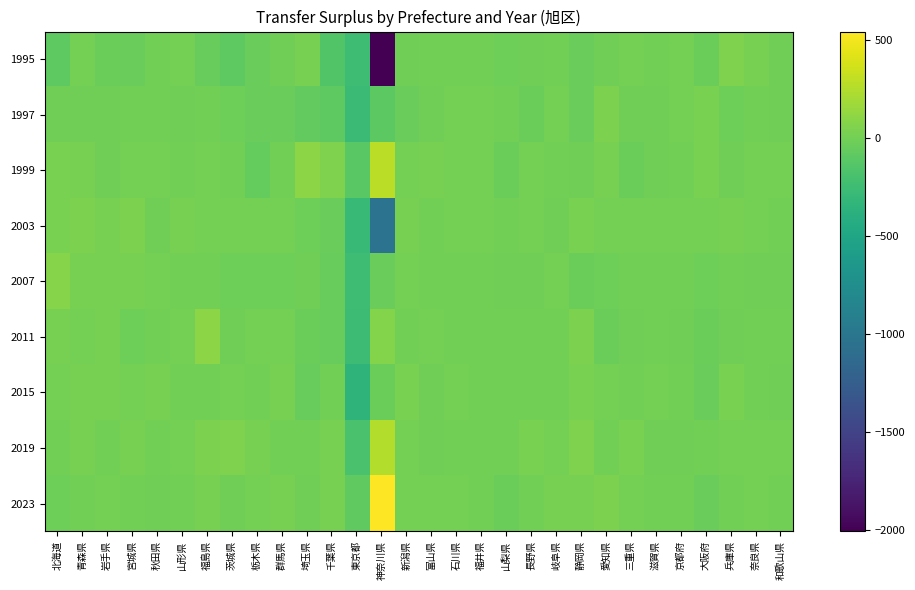

Reading left to right, extract all data points from this chart.

1995: 北海道=-88	青森県=12	岩手県=-29	宮城県=-44	秋田県=-4	山形県=12	福島県=-46	茨城県=-84	栃木県=-40	群馬県=-9	埼玉県=16	千葉県=-151	東京都=-244	神奈川県=-2004	新潟県=-11	富山県=5	石川県=5	福井県=-4	山梨県=-20	長野県=-8	岐阜県=2	静岡県=-36	愛知県=-8	三重県=8	滋賀県=-2	京都府=8	大阪府=-32	兵庫県=48	奈良県=16	和歌山県=-14
1997: 北海道=-8	青森県=-6	岩手県=-9	宮城県=-4	秋田県=5	山形県=-6	福島県=5	茨城県=-15	栃木県=-35	群馬県=-37	埼玉県=-69	千葉県=-92	東京都=-263	神奈川県=-95	新潟県=-37	富山県=-13	石川県=8	福井県=10	山梨県=-1	長野県=-28	岐阜県=11	静岡県=-42	愛知県=41	三重県=-5	滋賀県=-11	京都府=13	大阪府=29	兵庫県=-19	奈良県=-2	和歌山県=-5
1999: 北海道=34	青森県=17	岩手県=-7	宮城県=15	秋田県=12	山形県=1	福島県=14	茨城県=-1	栃木県=-59	群馬県=-3	埼玉県=104	千葉県=55	東京都=-106	神奈川県=278	新潟県=12	富山県=23	石川県=9	福井県=8	山梨県=-29	長野県=7	岐阜県=-2	静岡県=-9	愛知県=25	三重県=-33	滋賀県=-7	京都府=3	大阪府=33	兵庫県=-7	奈良県=15	和歌山県=10
2003: 北海道=29	青森県=42	岩手県=16	宮城県=39	秋田県=-9	山形県=18	福島県=14	茨城県=12	栃木県=6	群馬県=9	埼玉県=-15	千葉県=-36	東京都=-273	神奈川県=-1034	新潟県=20	富山県=4	石川県=13	福井県=8	山梨県=5	長野県=11	岐阜県=-8	静岡県=27	愛知県=9	三重県=9	滋賀県=6	京都府=6	大阪府=7	兵庫県=24	奈良県=14	和歌山県=3
2007: 北海道=83	青森県=17	岩手県=18	宮城県=24	秋田県=11	山形県=2	福島県=0	茨城県=-22	栃木県=-23	群馬県=-19	埼玉県=-13	千葉県=-50	東京都=-246	神奈川県=-43	新潟県=11	富山県=-2	石川県=1	福井県=-3	山梨県=-14	長野県=-9	岐阜県=6	静岡県=-28	愛知県=-23	三重県=-4	滋賀県=-3	京都府=-4	大阪府=-24	兵庫県=0	奈良県=-6	和歌山県=-6
2011: 北海道=16	青森県=6	岩手県=23	宮城県=-23	秋田県=-3	山形県=6	福島県=96	茨城県=-14	栃木県=12	群馬県=11	埼玉県=-31	千葉県=-53	東京都=-253	神奈川県=73	新潟県=-2	富山県=15	石川県=-4	福井県=-4	山梨県=5	長野県=-4	岐阜県=4	静岡県=38	愛知県=-25	三重県=-14	滋賀県=5	京都府=-6	大阪府=-29	兵庫県=-10	奈良県=-4	和歌山県=-2
2015: 北海道=15	青森県=19	岩手県=21	宮城県=12	秋田県=23	山形県=0	福島県=0	茨城県=15	栃木県=3	群馬県=16	埼玉県=-46	千葉県=-1	東京都=-343	神奈川県=-29	新潟県=30	富山県=-7	石川県=11	福井県=-2	山梨県=-2	長野県=3	岐阜県=5	静岡県=30	愛知県=12	三重県=2	滋賀県=7	京都府=2	大阪府=-35	兵庫県=27	奈良県=3	和歌山県=-6
2019: 北海道=2	青森県=18	岩手県=2	宮城県=17	秋田県=1	山形県=11	福島県=36	茨城県=50	栃木県=24	群馬県=0	埼玉県=-3	千葉県=16	東京都=-187	神奈川県=253	新潟県=11	富山県=-5	石川県=-3	福井県=5	山梨県=0	長野県=26	岐阜県=6	静岡県=52	愛知県=0	三重県=28	滋賀県=-10	京都府=-11	大阪府=-4	兵庫県=13	奈良県=8	和歌山県=6
2023: 北海道=-15	青森県=3	岩手県=7	宮城県=-2	秋田県=-5	山形県=4	福島県=16	茨城県=-6	栃木県=7	群馬県=18	埼玉県=-6	千葉県=25	東京都=-78	神奈川県=543	新潟県=10	富山県=6	石川県=7	福井県=5	山梨県=-25	長野県=1	岐阜県=17	静岡県=24	愛知県=40	三重県=6	滋賀県=-4	京都府=5	大阪府=-43	兵庫県=5	奈良県=11	和歌山県=-4